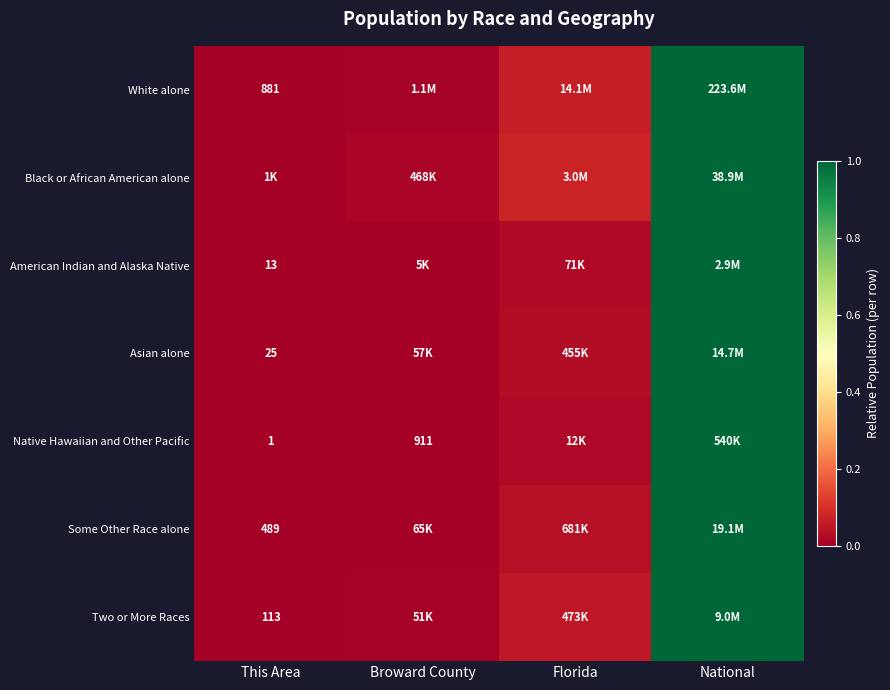

Is the value of Black or African American alone at Florida greater than the value of Asian alone at This Area?

Yes